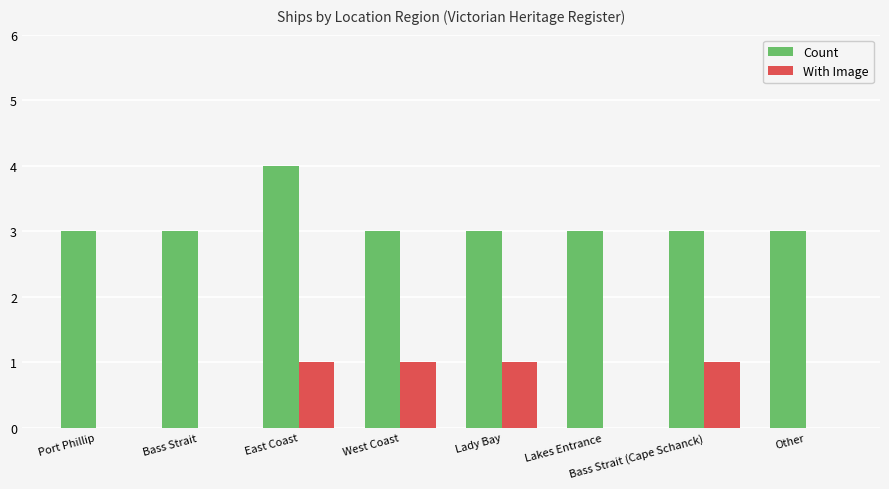

Does the chart contain stacked bars?

No